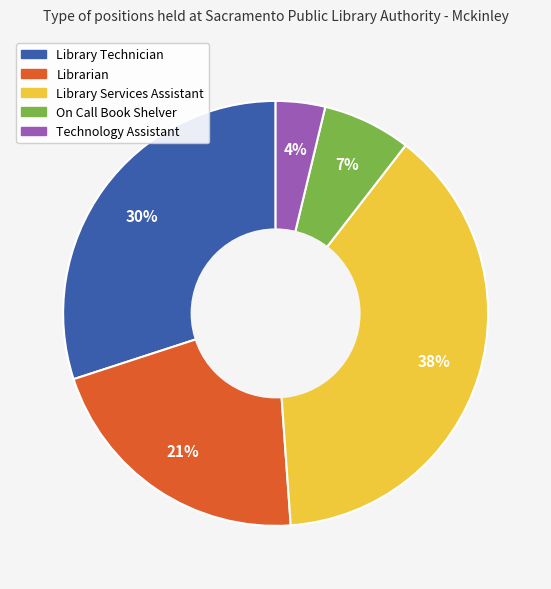

Is there a majority slice in this chart?

No